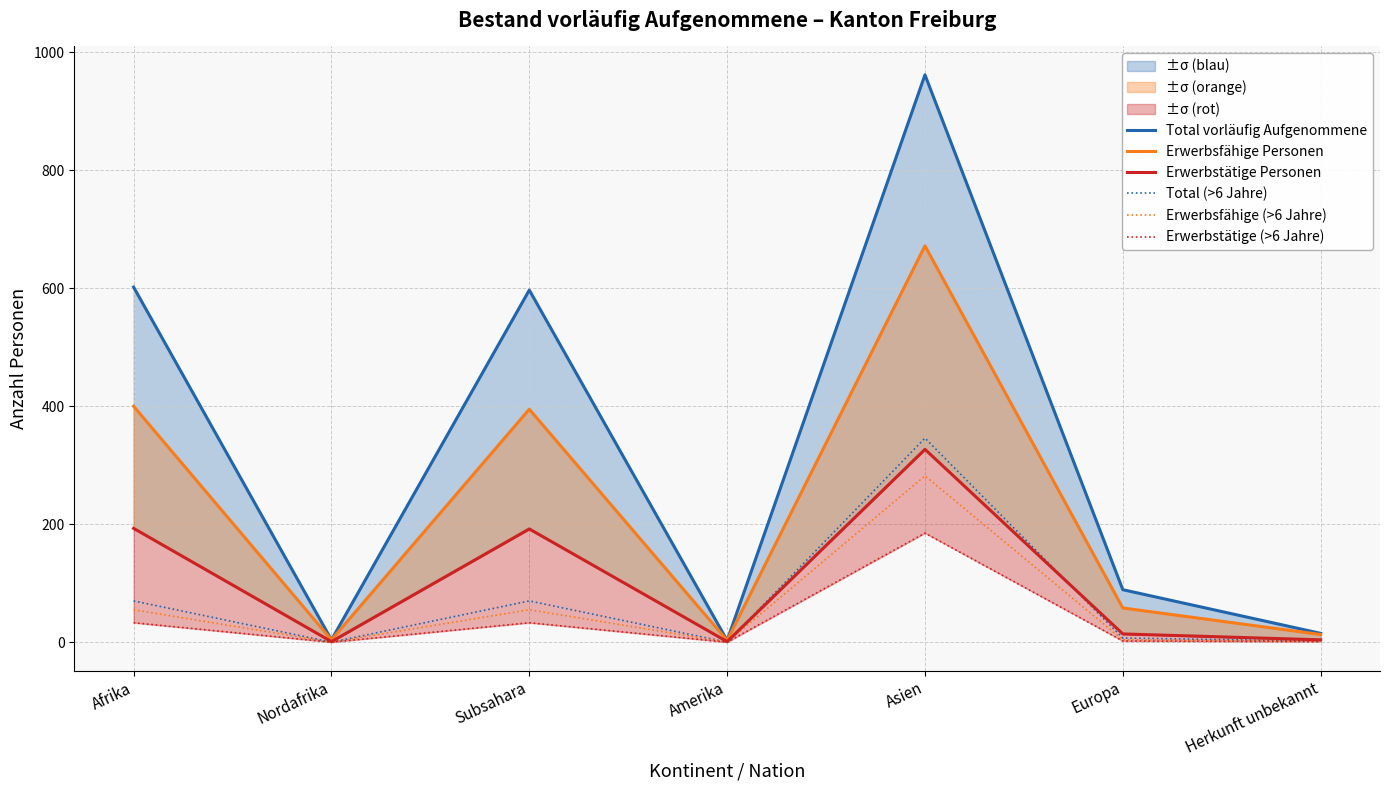

How many values in the Erwerbstätige Personen series are below 14?

3